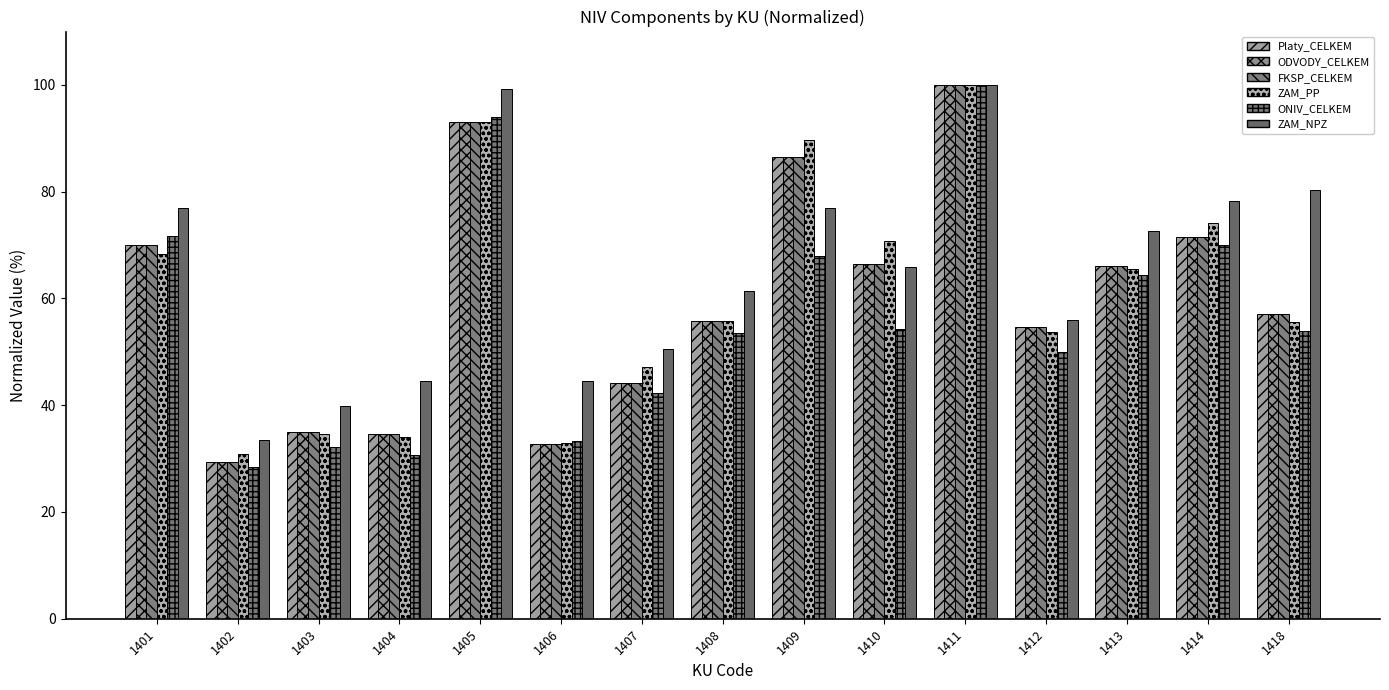

What is the total value across all series at 1403?

211.4